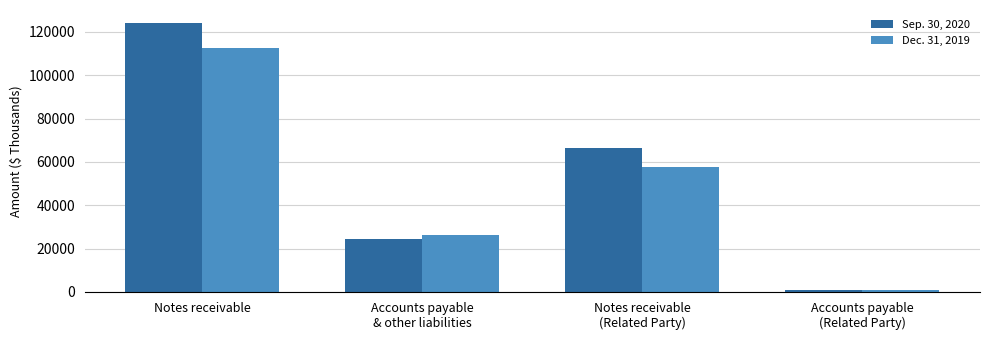

What position from the right is Accounts payable
(Related Party)?

1